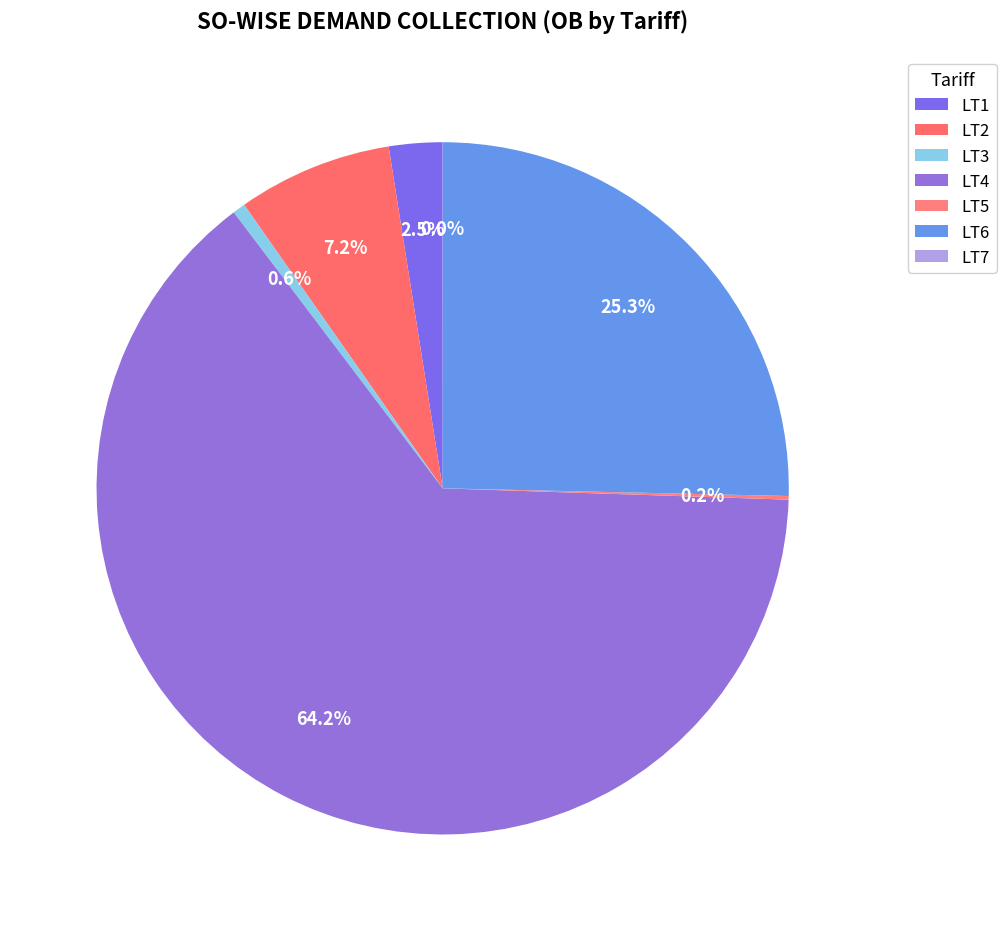

Does LT6 represent more than half of the total?

No